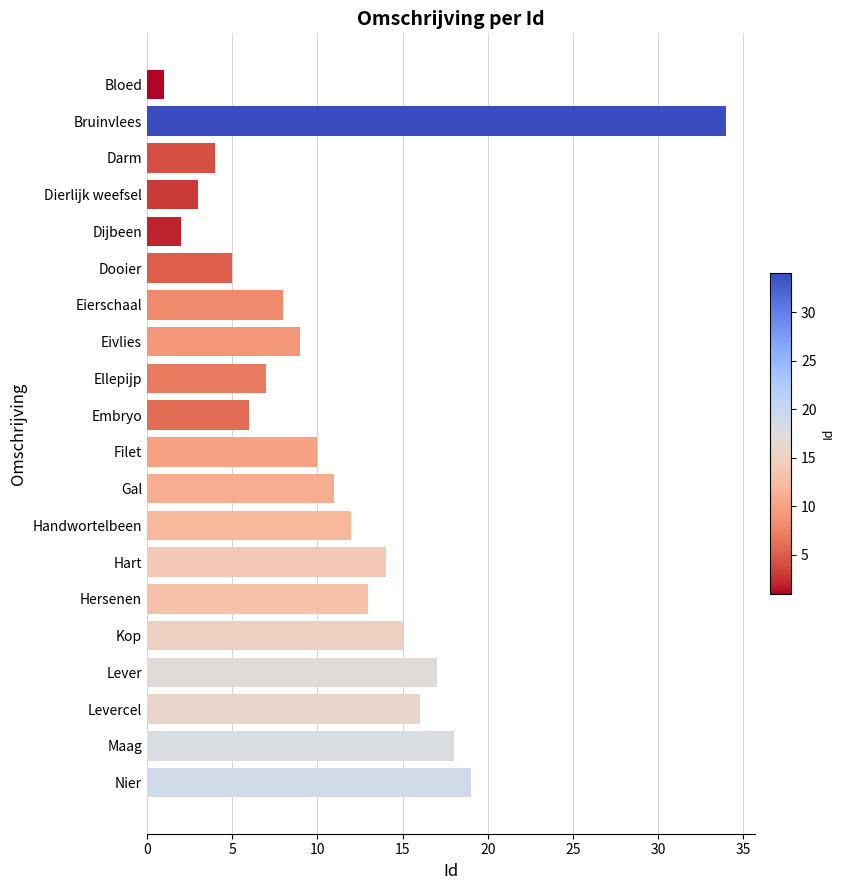

The value at Handwortelbeen is 12. True or false?

True